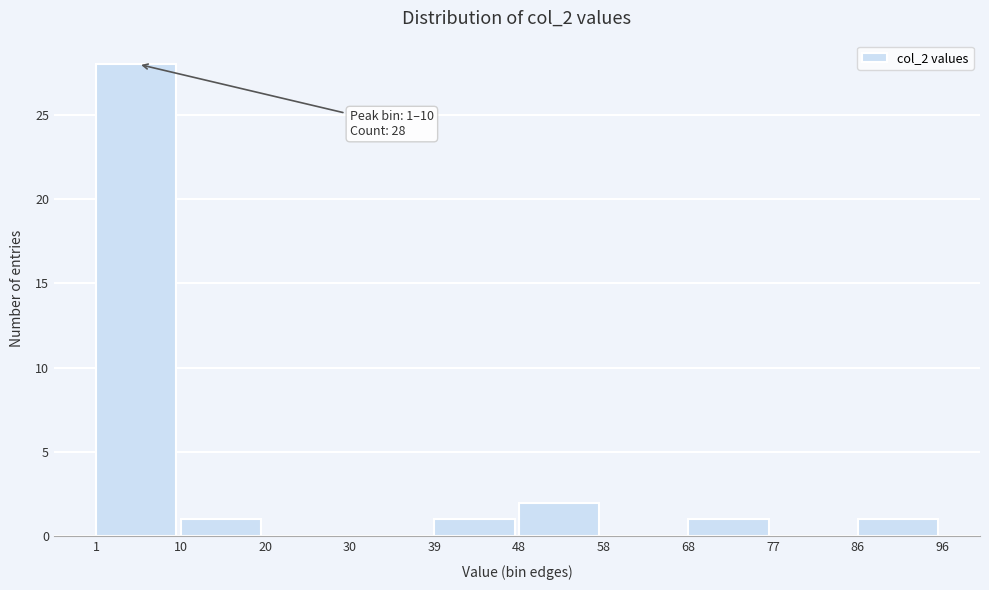

Over which range of the x-axis is the bar tallest?

1 to 10